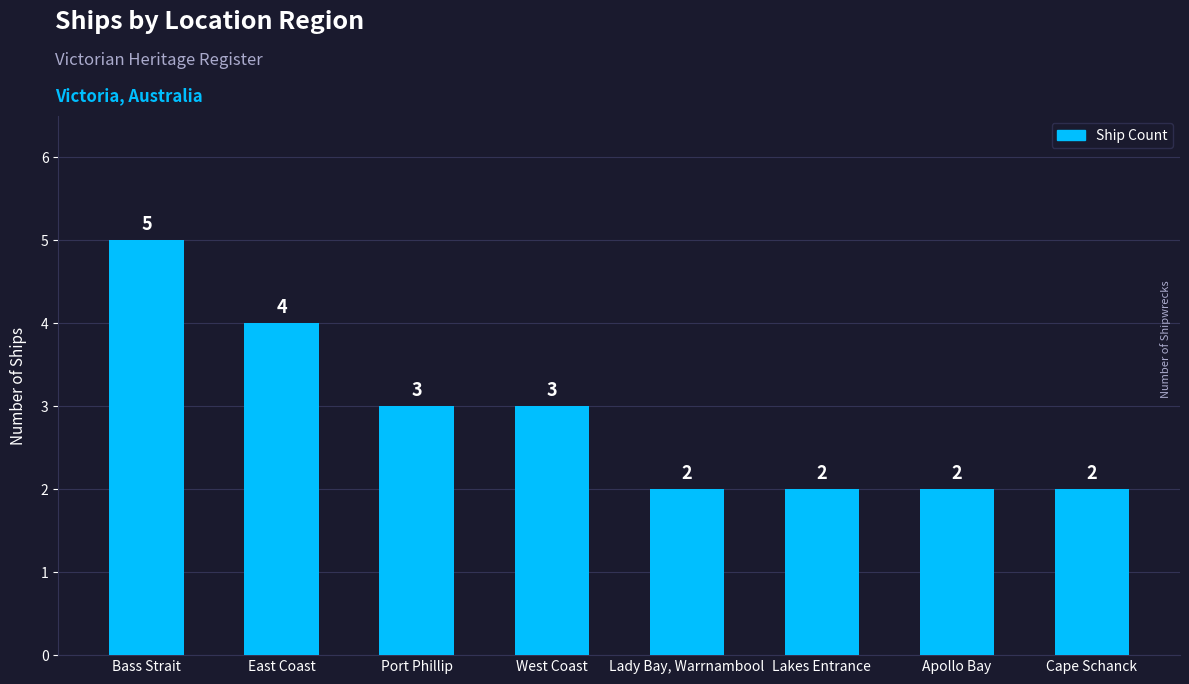

What is the label of the 7th bar from the left?

Apollo Bay